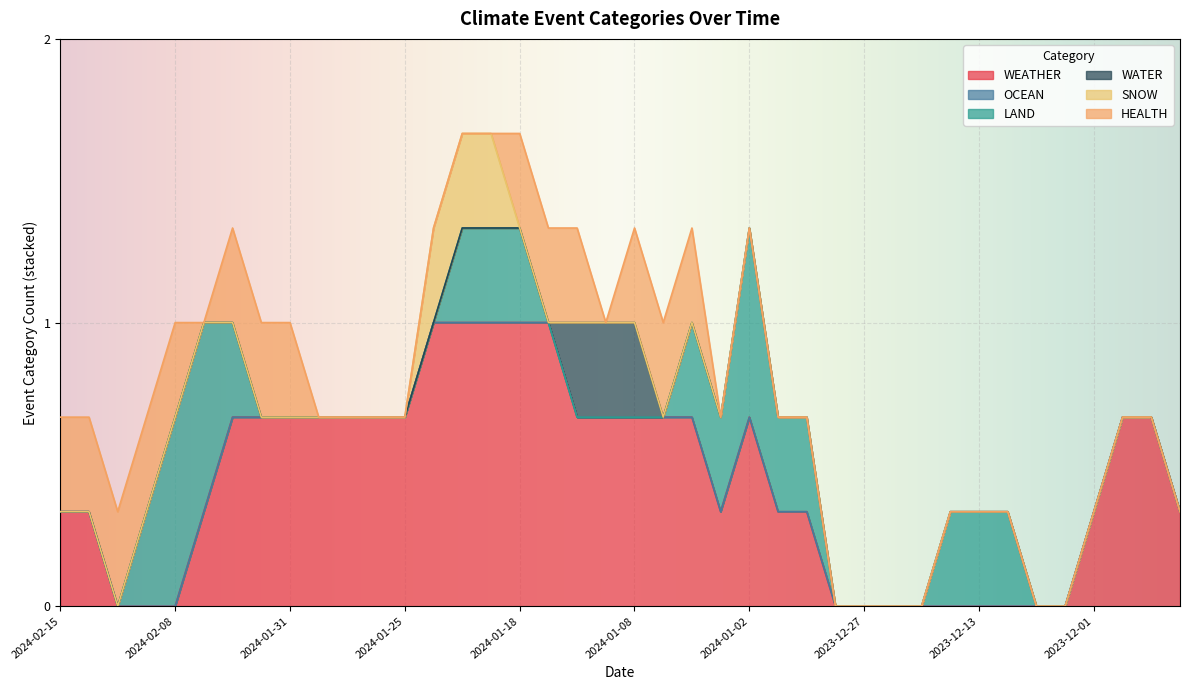

What is the maximum value for WEATHER?

1.0